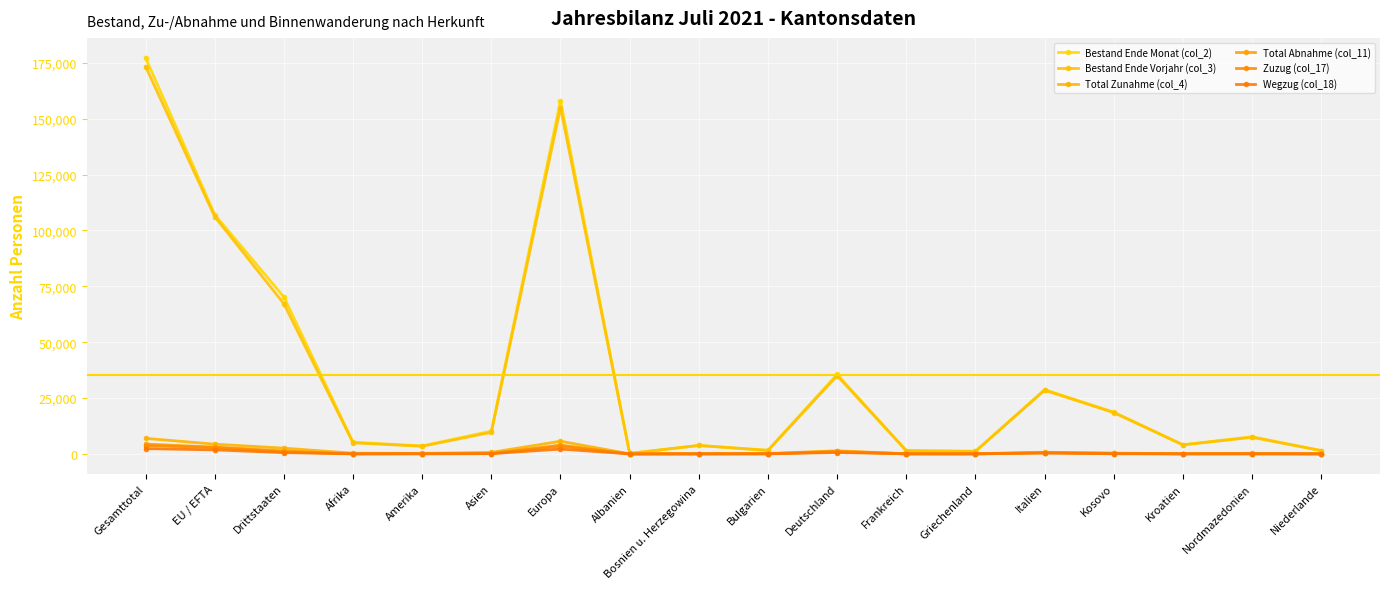

Between Bosnien u. Herzegowina and Kosovo, which series saw the biggest shift?

Bestand Ende Monat (col_2)